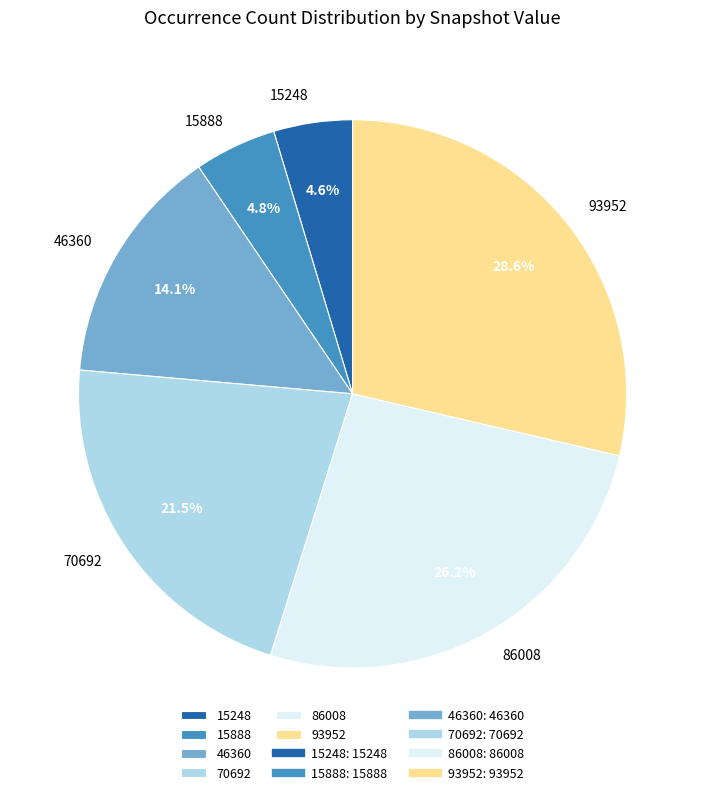

To the nearest percent, what is the difference between the largest and smallest slice percentages?

24%